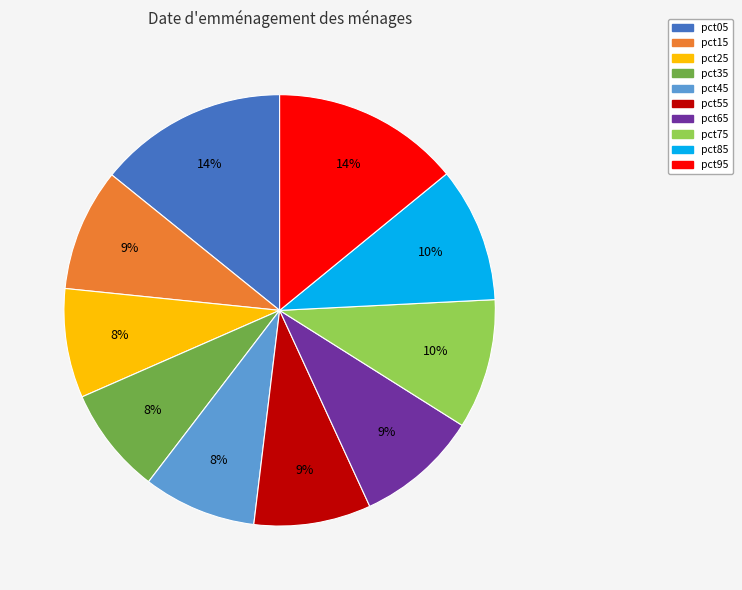

To the nearest percent, what is the combined percentage of pct75 and pct65?

19%